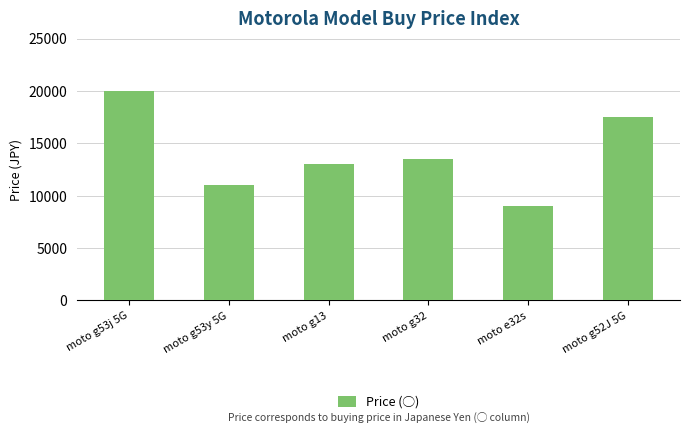

The value at moto g53y 5G is 16879. True or false?

False